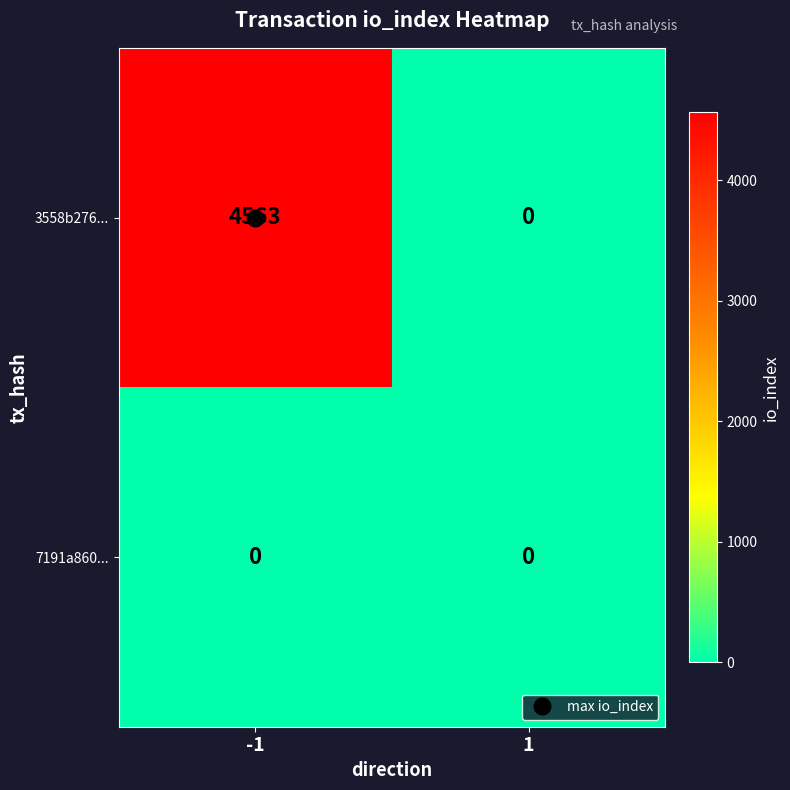

What is the difference between the maximum and minimum values in the 3558b276... series?

4563